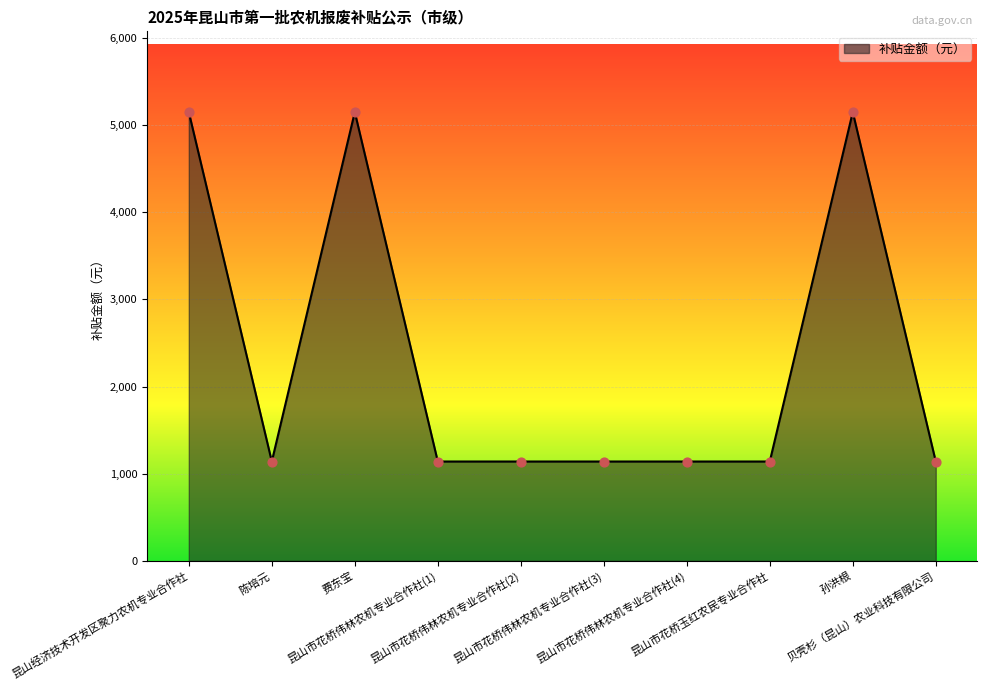

What is the ratio of the value at 费东宝 to the value at 昆山市花桥玉红农民专业合作社?

4.5